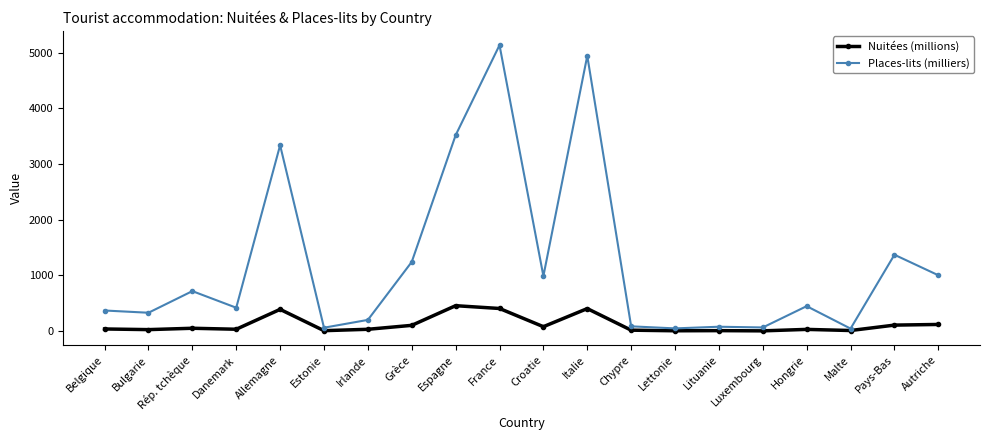

What is the highest value of the Places-lits (milliers) series?

5133.6